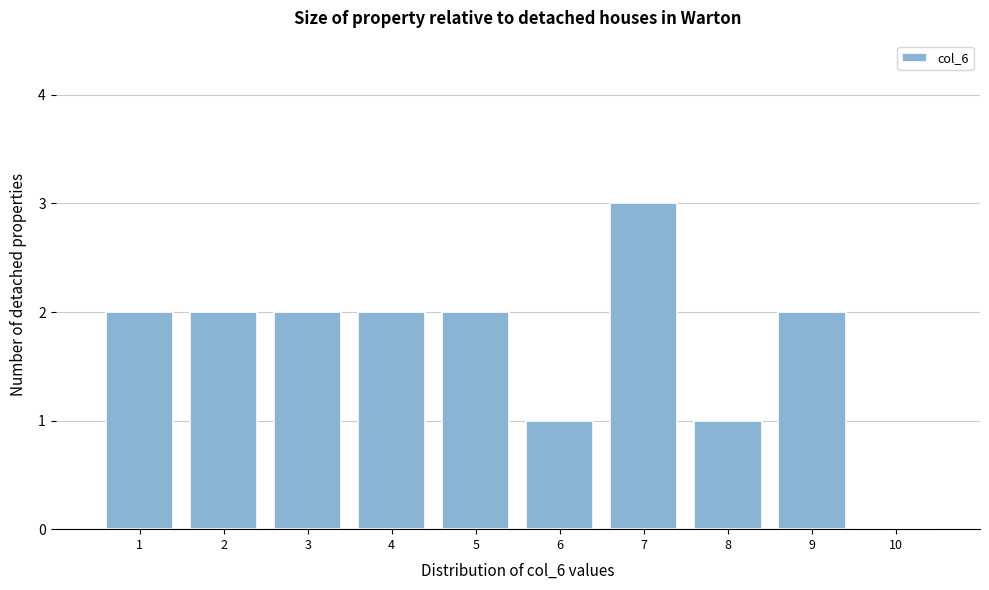

Reading left to right, list every bar in this chart as the range it spans on the x-axis followed by its height. The values are not printed on the chart, so give them approximately, as read against the axis.

0.5 to 1.5: 2
1.5 to 2.5: 2
2.5 to 3.5: 2
3.5 to 4.5: 2
4.5 to 5.5: 2
5.5 to 6.5: 1
6.5 to 7.5: 3
7.5 to 8.5: 1
8.5 to 9.5: 2
9.5 to 10.5: 0